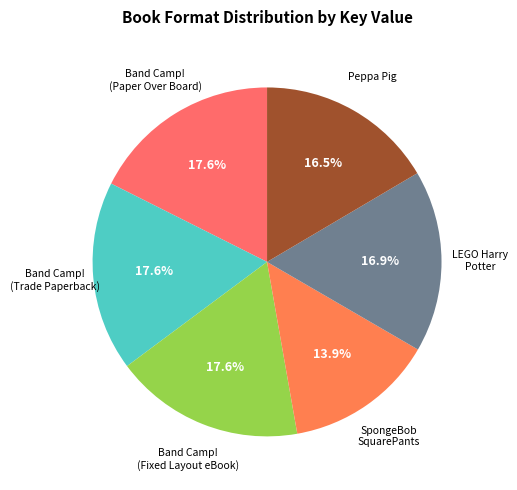

To the nearest percent, what is the difference between the largest and smallest slice percentages?

4%